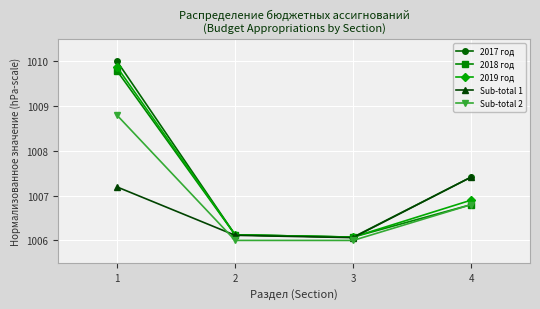

How many interior local valleys does the 2019 год series have?

1